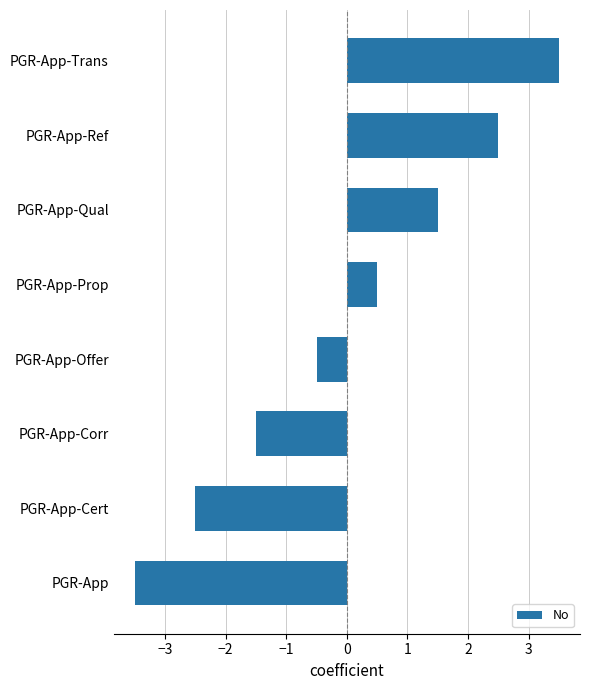

What is the change in value from PGR-App-Cert to PGR-App-Prop?

+3.0